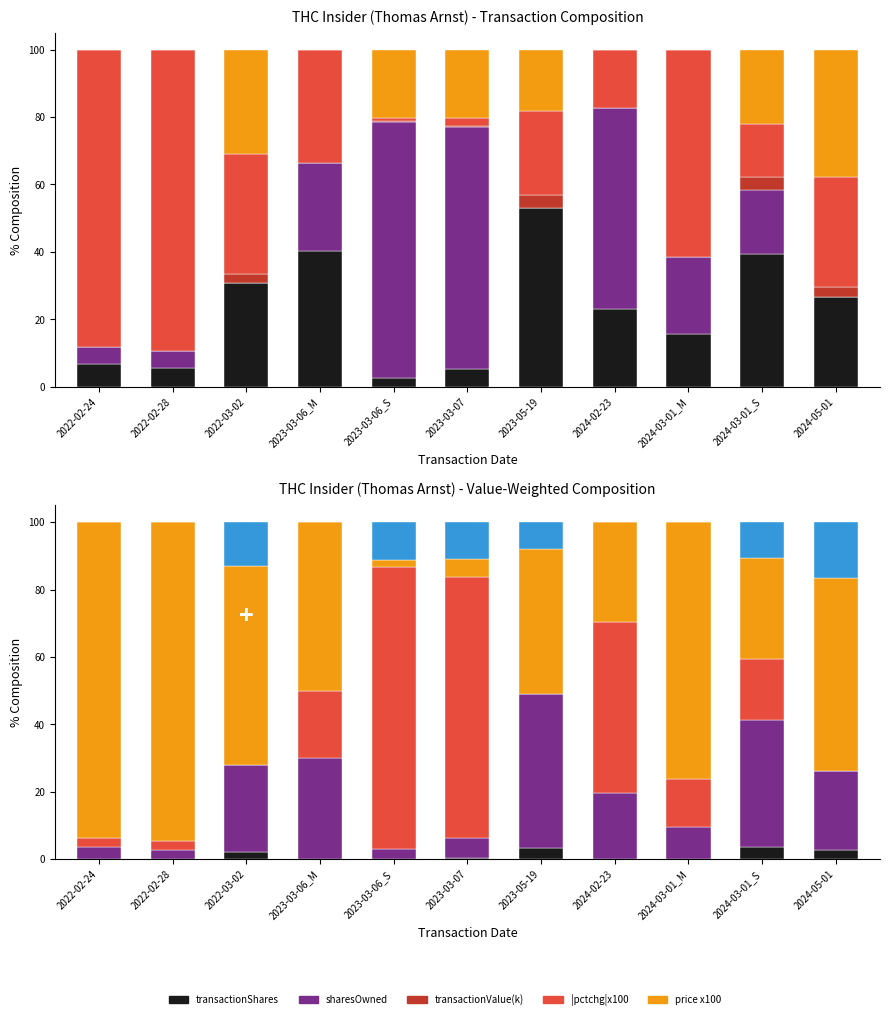

At which label does transactionShares reach its minimum?

2022-02-24